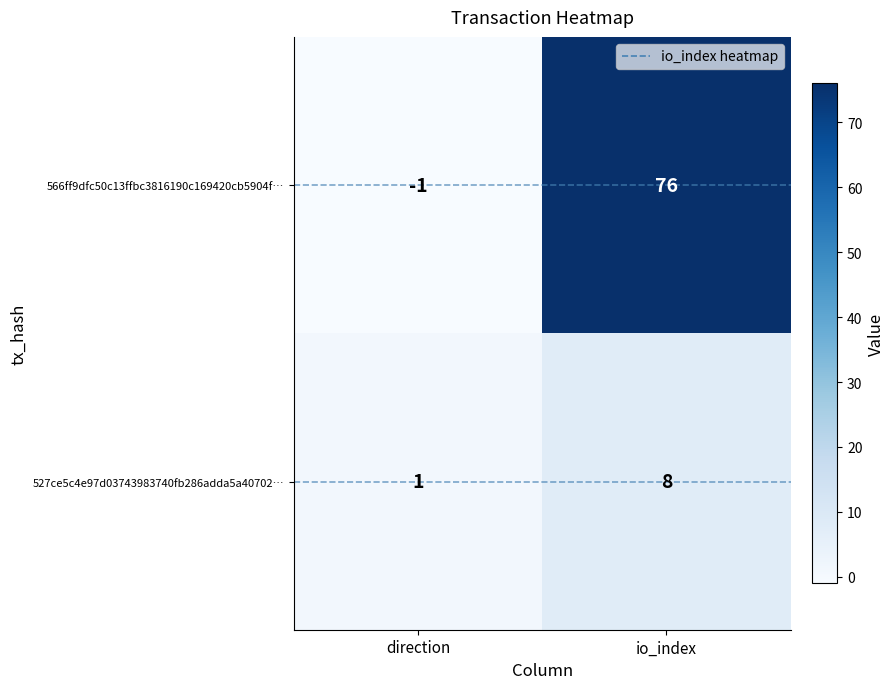

The 566ff9dfc50c13ffbc3816190c169420cb5904f… series shows -1 at direction. True or false?

True